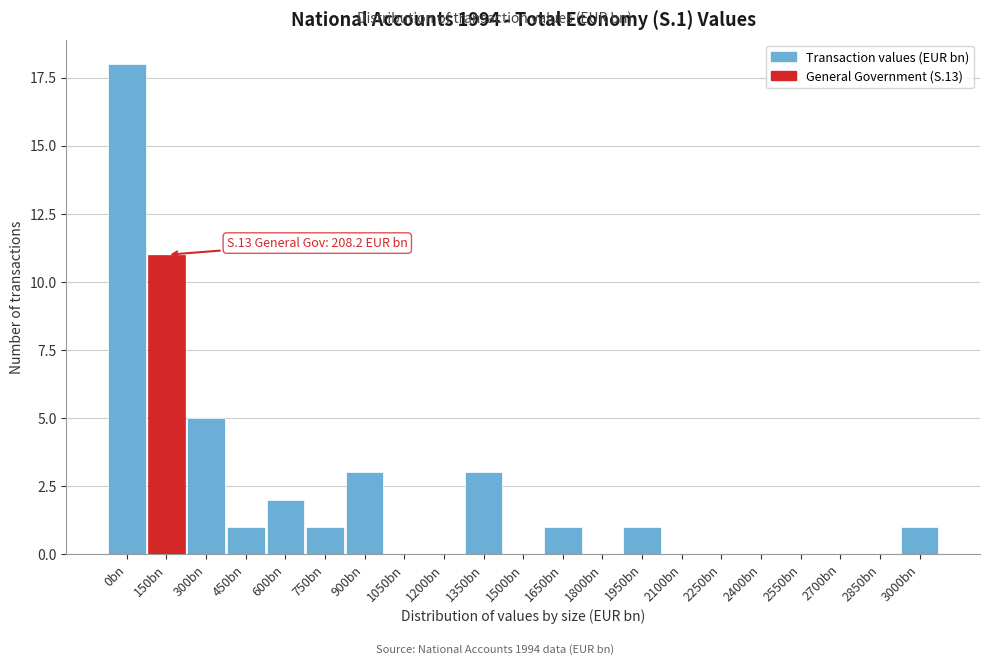

Reading right to left, what are all the values shown in this chart?

3000bn=1	2850bn=0	2700bn=0	2550bn=0	2400bn=0	2250bn=0	2100bn=0	1950bn=1	1800bn=0	1650bn=1	1500bn=0	1350bn=3	1200bn=0	1050bn=0	900bn=3	750bn=1	600bn=2	450bn=1	300bn=5	150bn=11	0bn=18